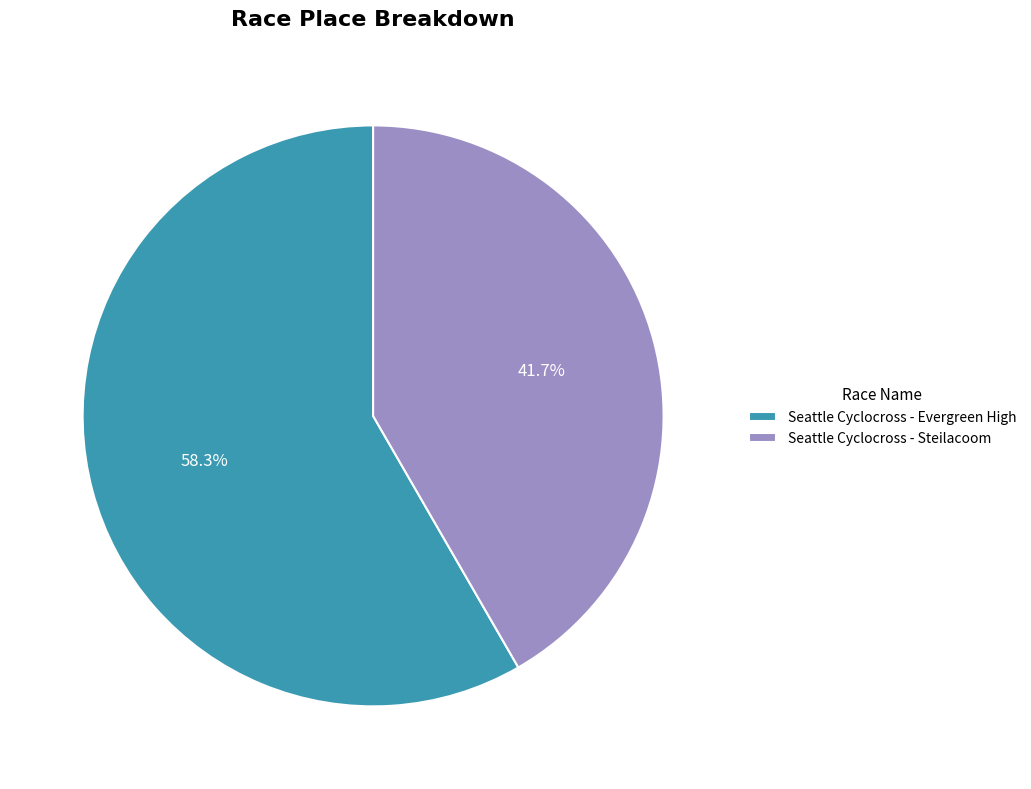

Approximately how many times larger is the value at Seattle Cyclocross - Evergreen High compared to Seattle Cyclocross - Steilacoom?

1.4